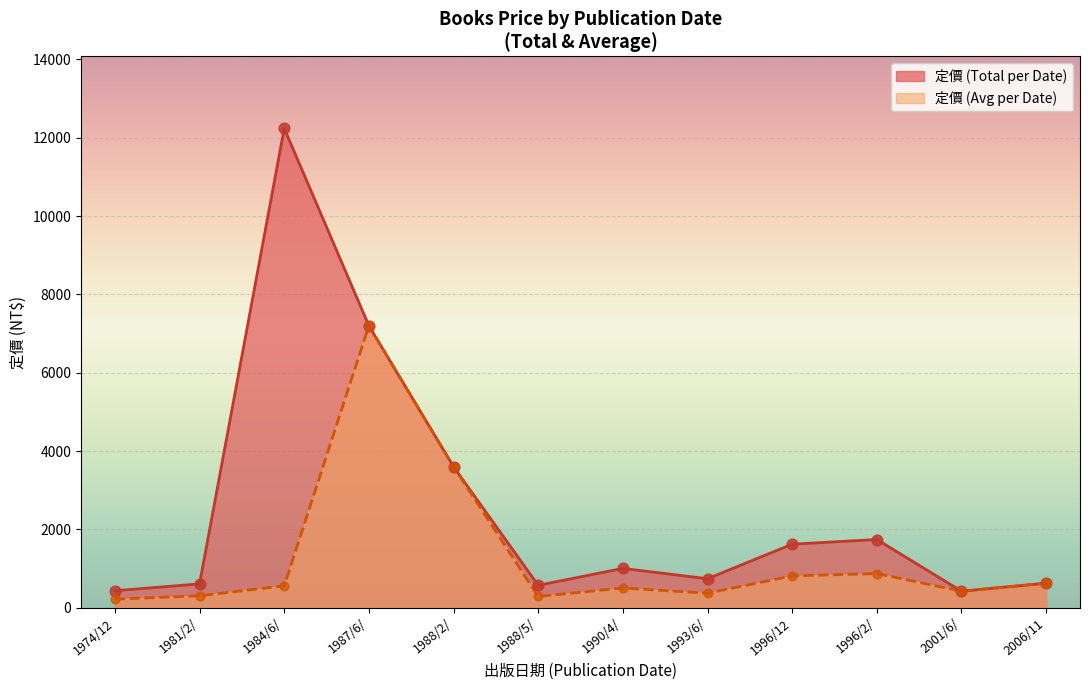

Which has a higher value, 1984/6/1 or 1984/6/1?

1984/6/1